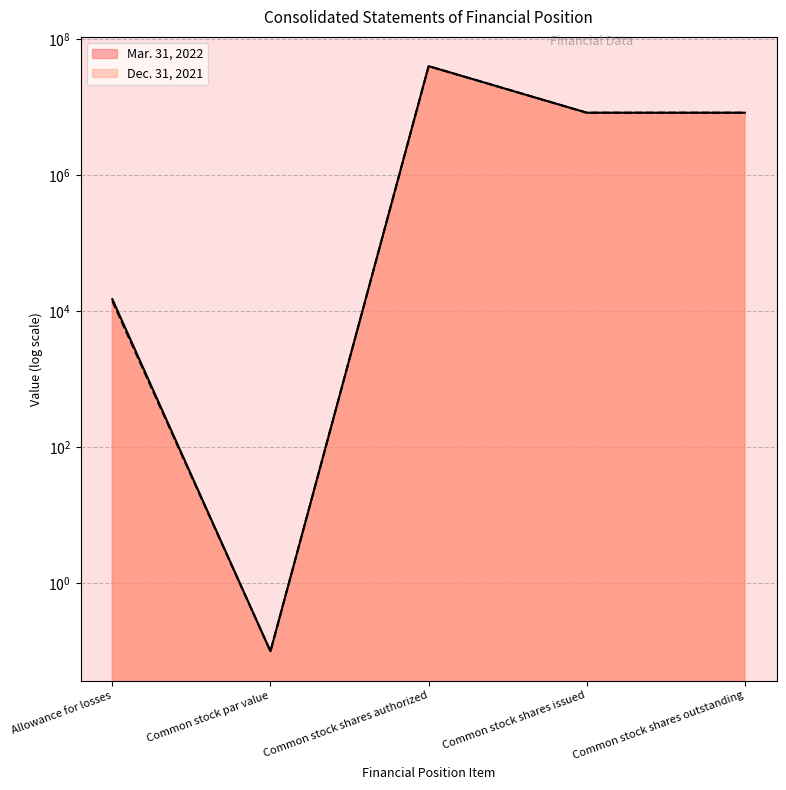

Between Common stock shares authorized and Common stock shares issued, which series saw the biggest shift?

Dec. 31, 2021